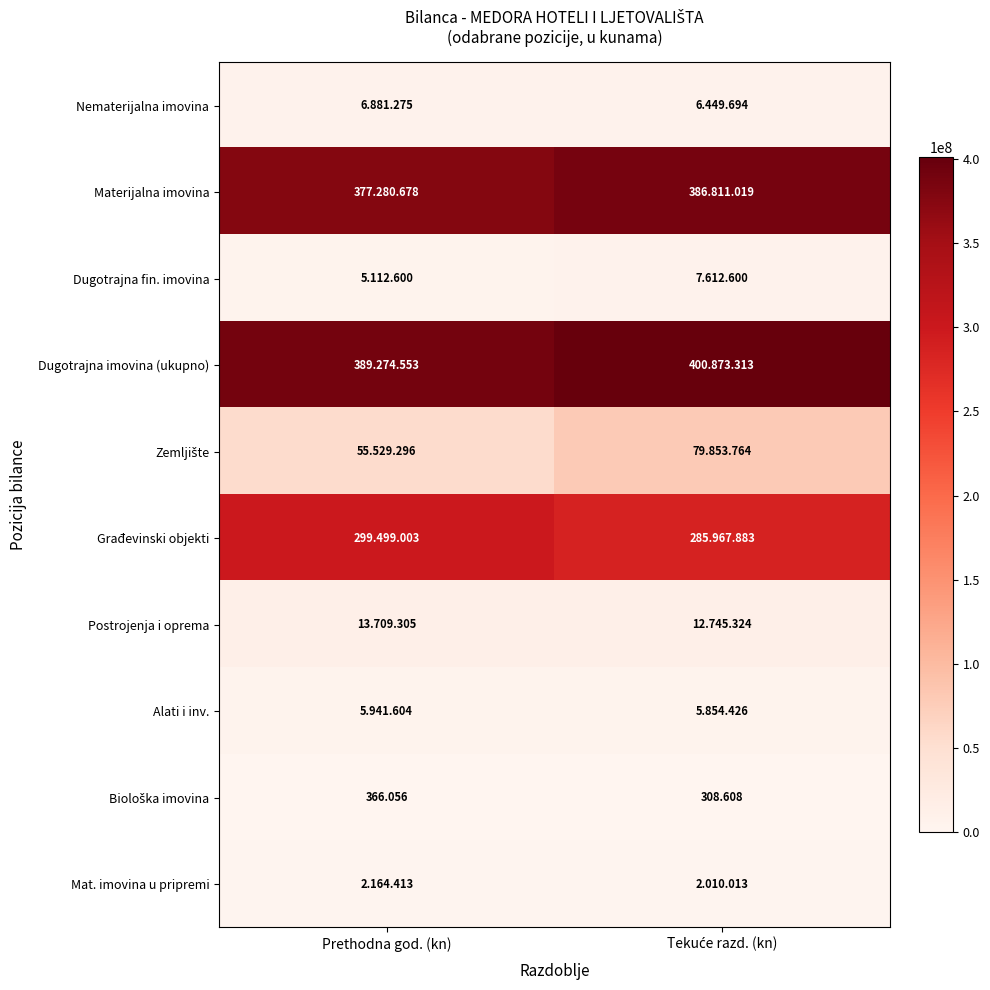

What is the sum of all Dugotrajna fin. imovina values?

12725200